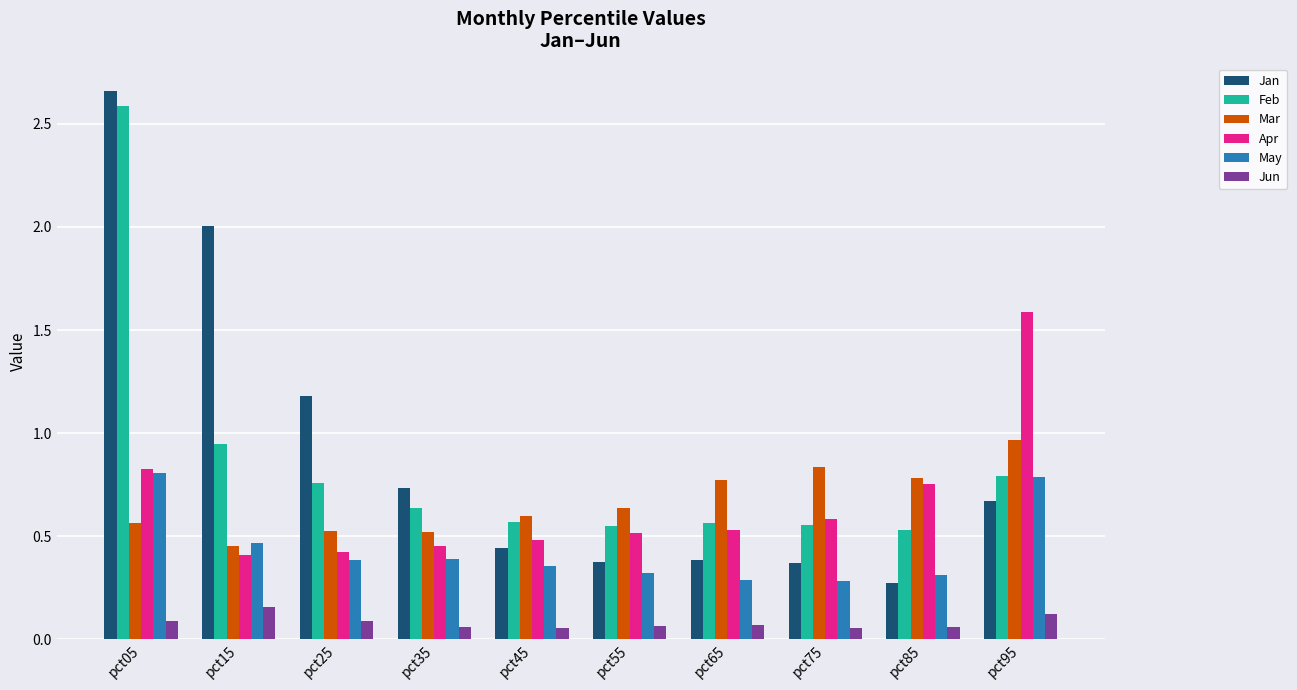

What is the minimum value for Jan?

0.3